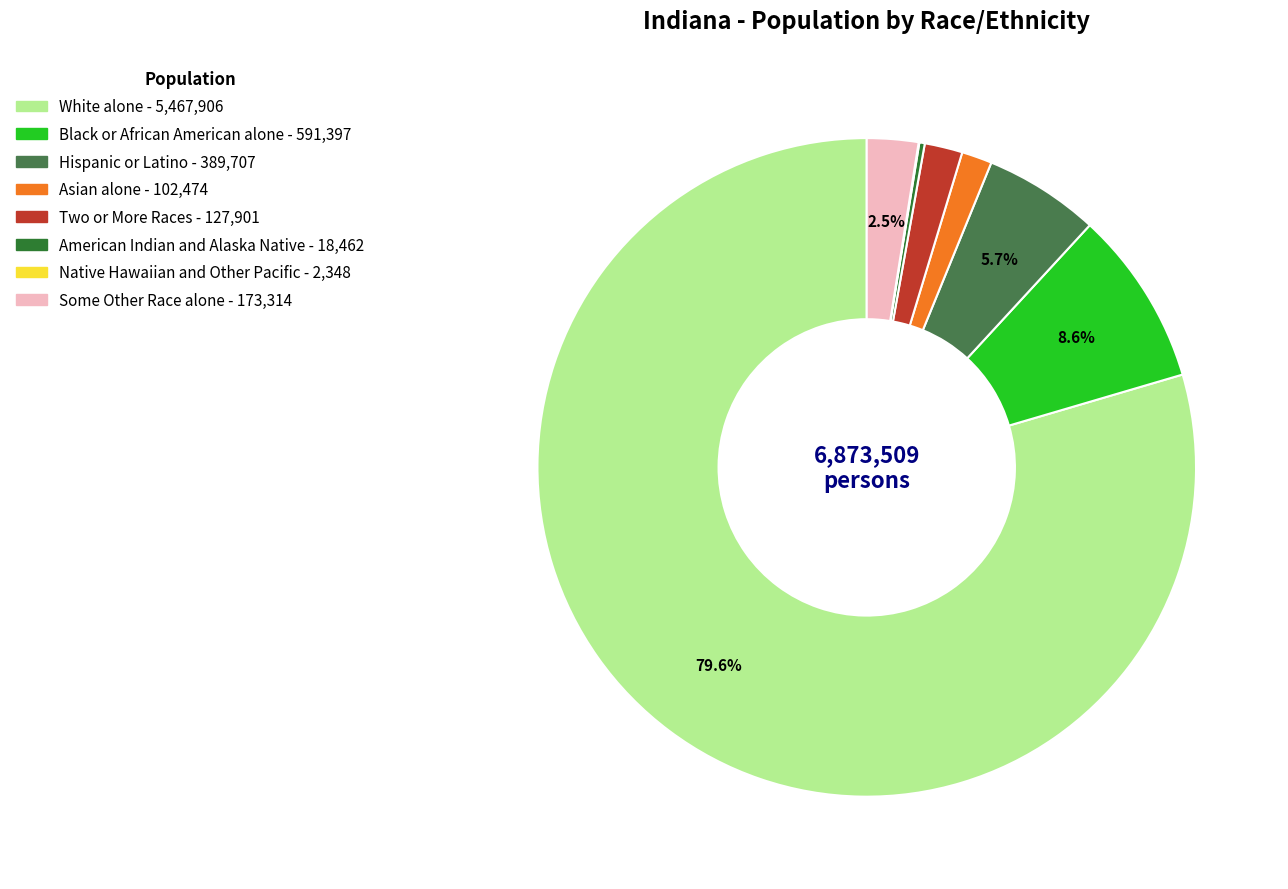

Which category has the smallest portion of the pie?

Native Hawaiian and Other Pacific